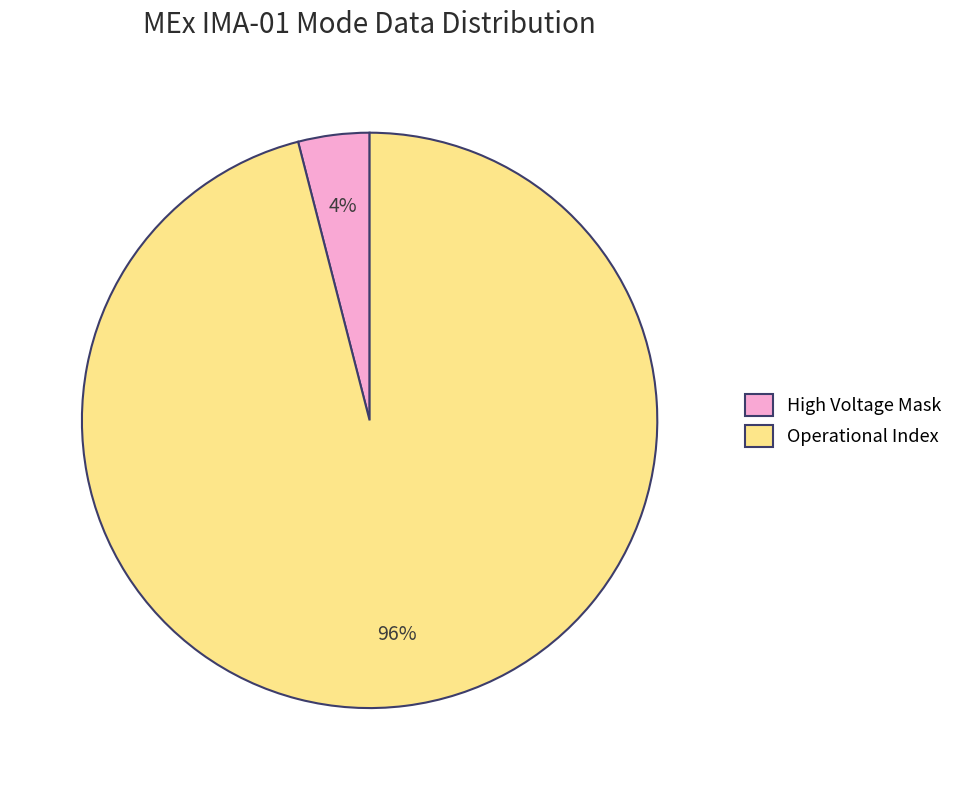

Combined, do Operational Index and High Voltage Mask account for over 50%?

Yes